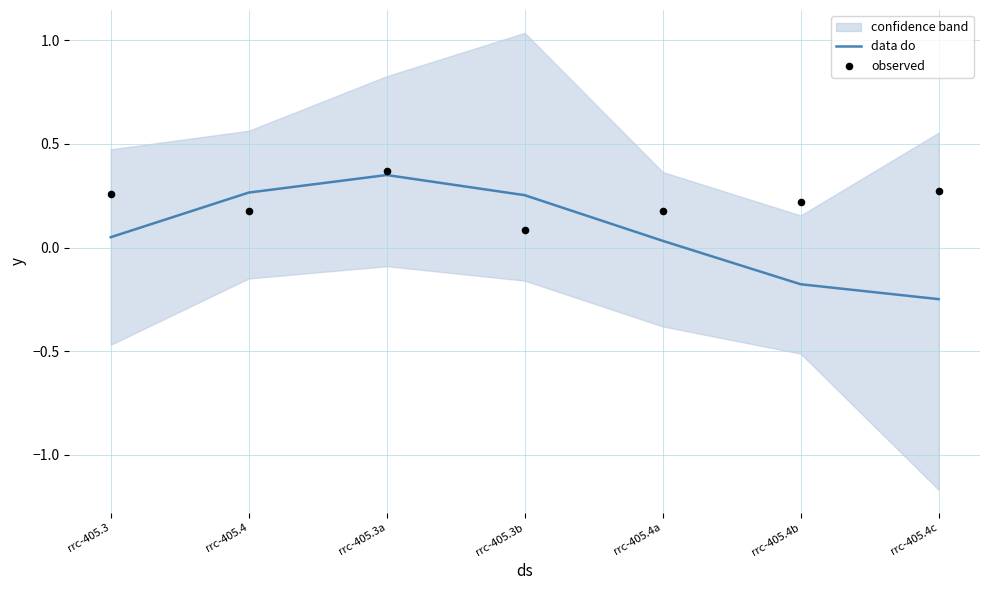

Which series contains the highest Y value?

observed